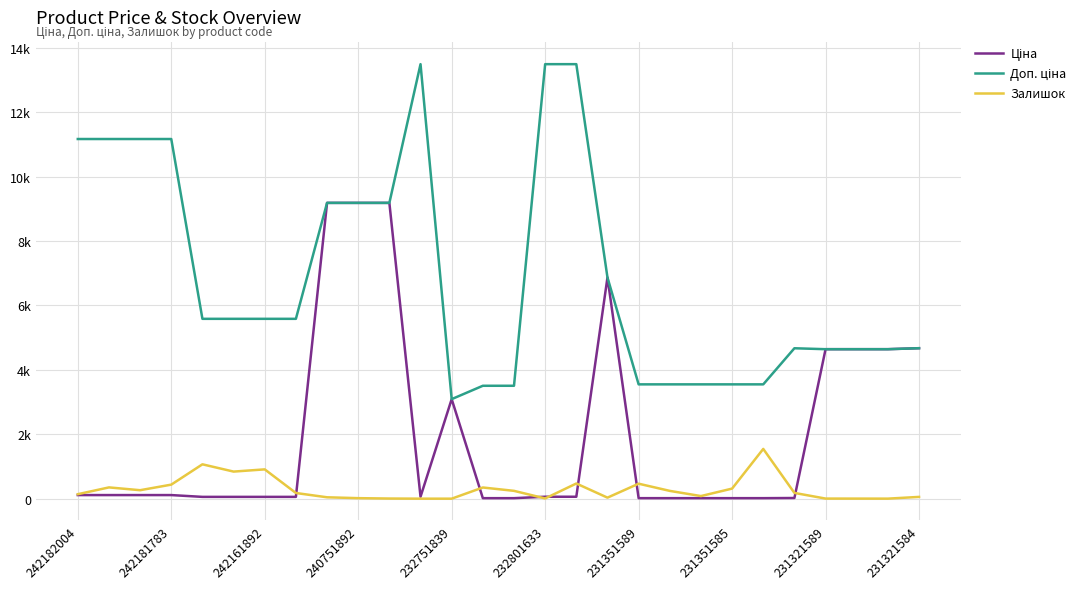

True or false: Доп. ціна and Залишок intersect in this chart.

False